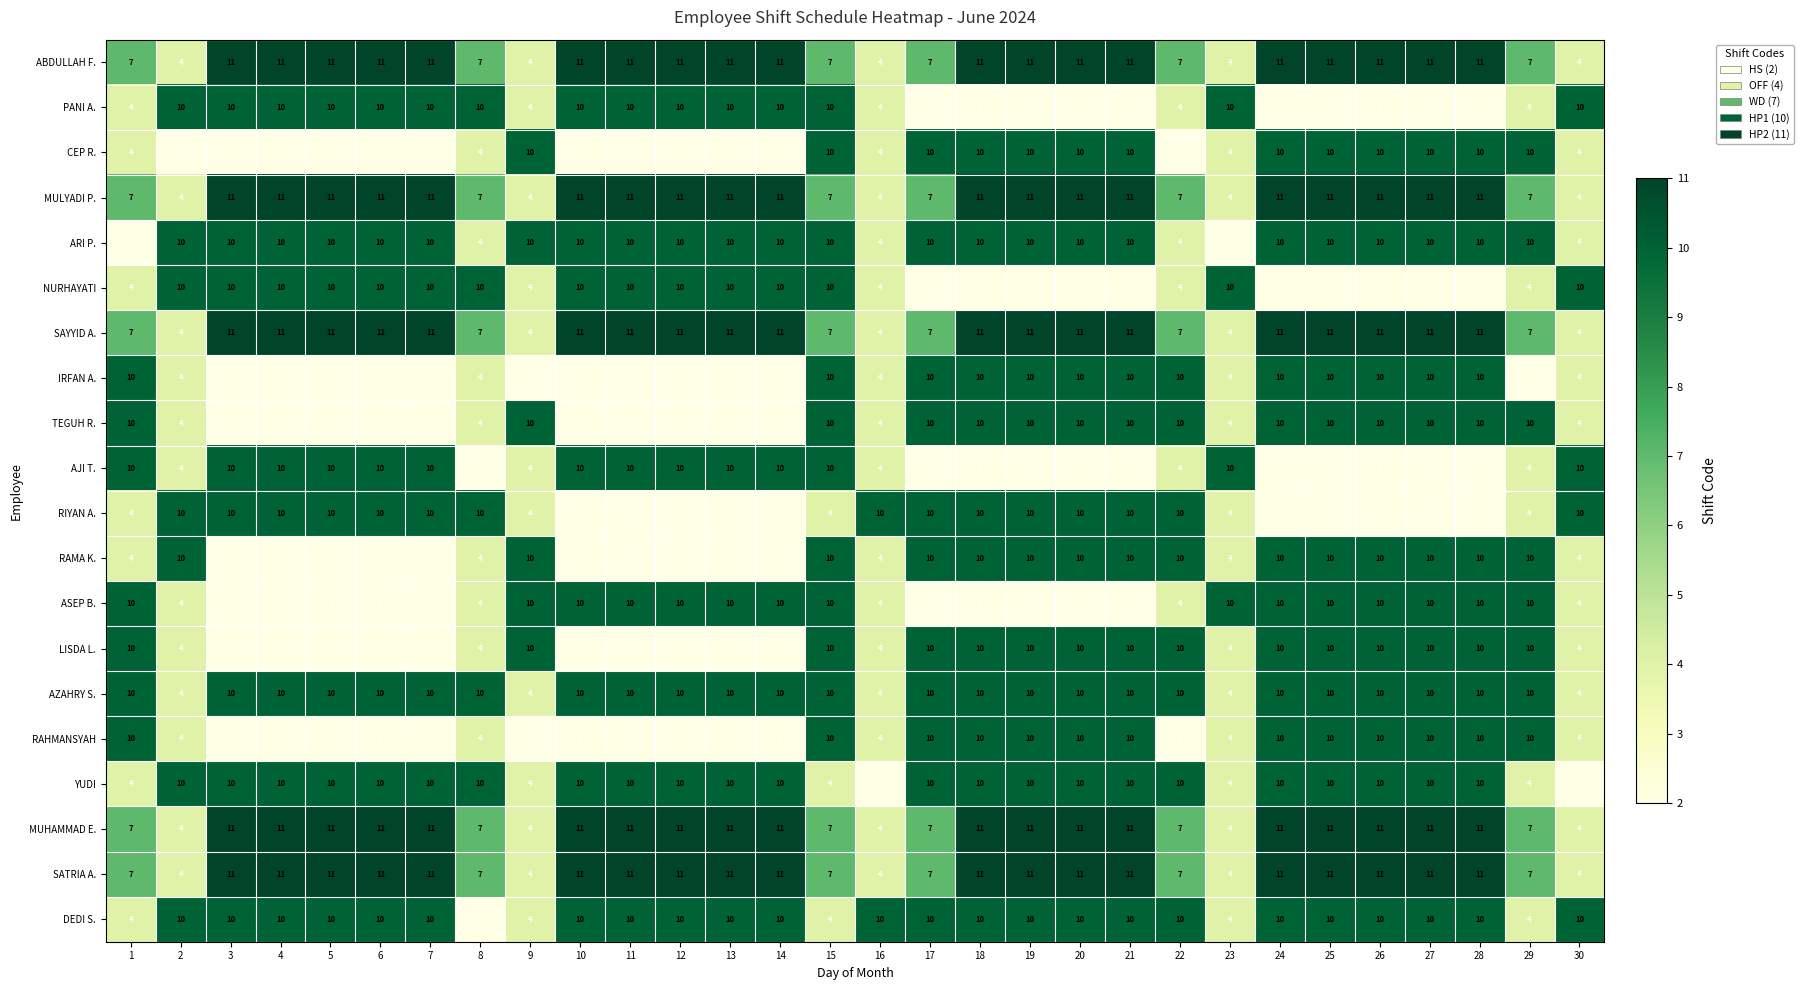

At how many categories does at least one series exceed 6?

30